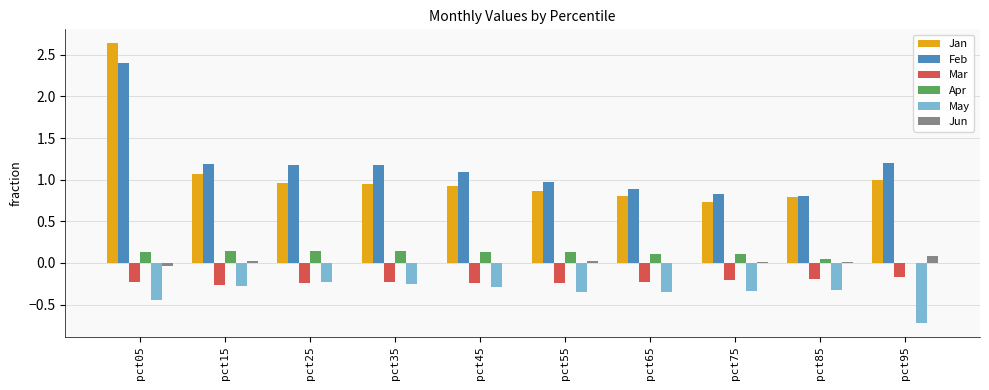

How many groups of bars are there?

10